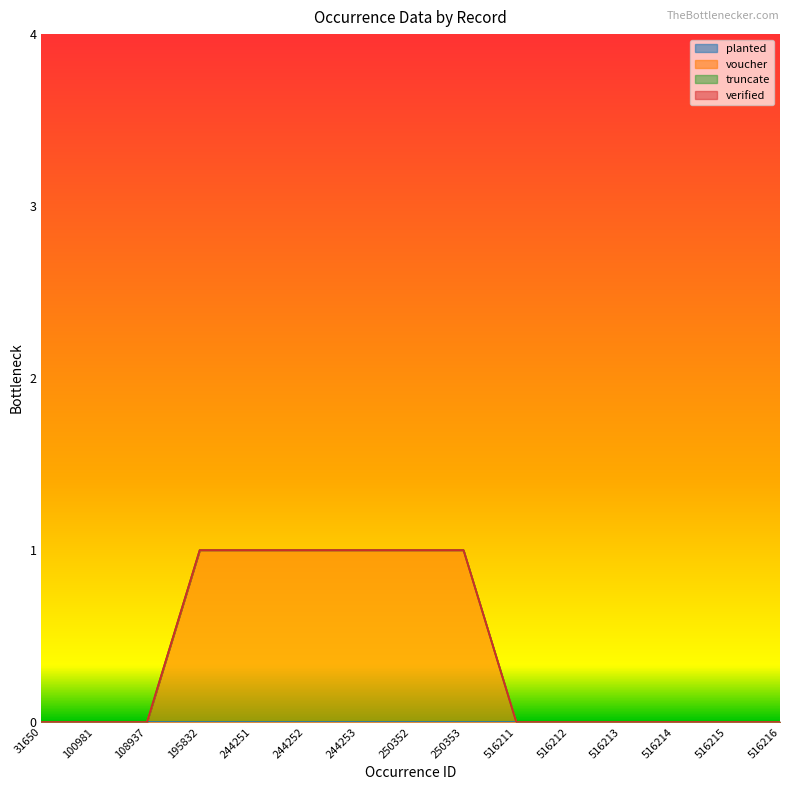

At how many categories does at least one series exceed 0?

6